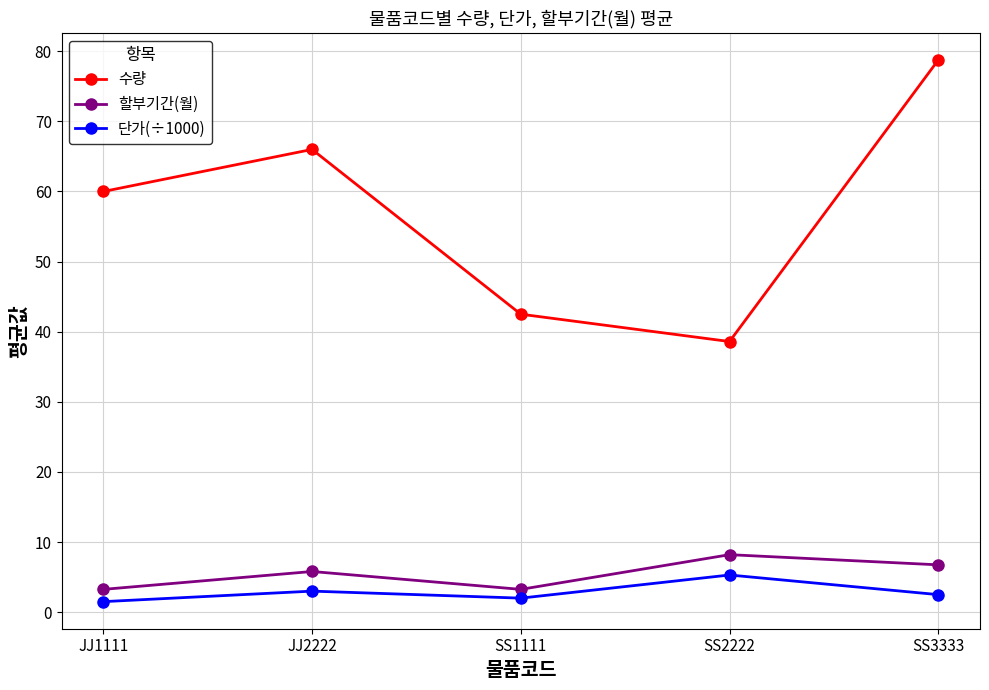

How many data points in 할부기간(월) are less than 5?

2